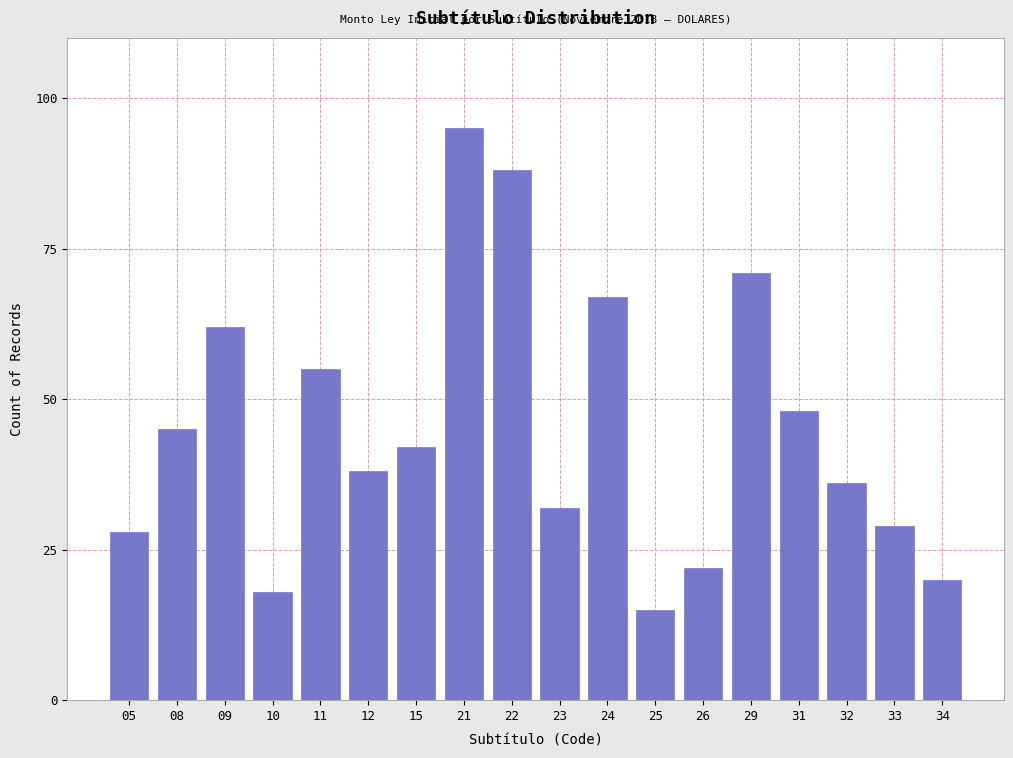

Reading left to right, what are all the values shown in this chart?

05=28	08=45	09=62	10=18	11=55	12=38	15=42	21=95	22=88	23=32	24=67	25=15	26=22	29=71	31=48	32=36	33=29	34=20